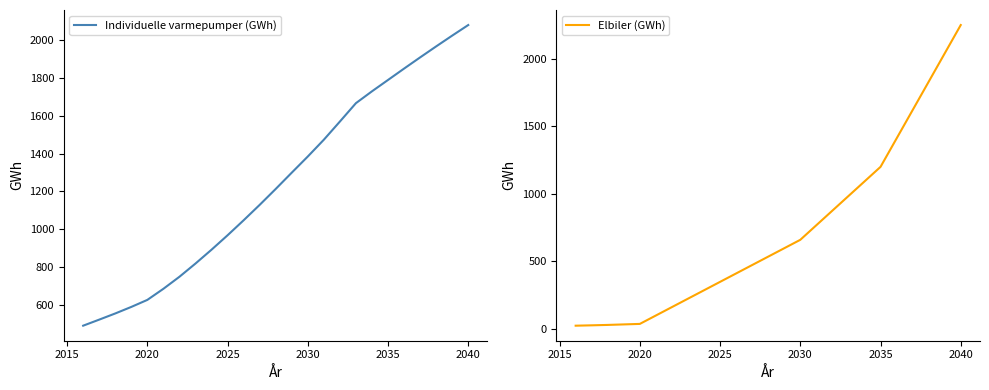

List the series in order of their peak value, highest first.

Elbiler (GWh), Individuelle varmepumper (GWh)